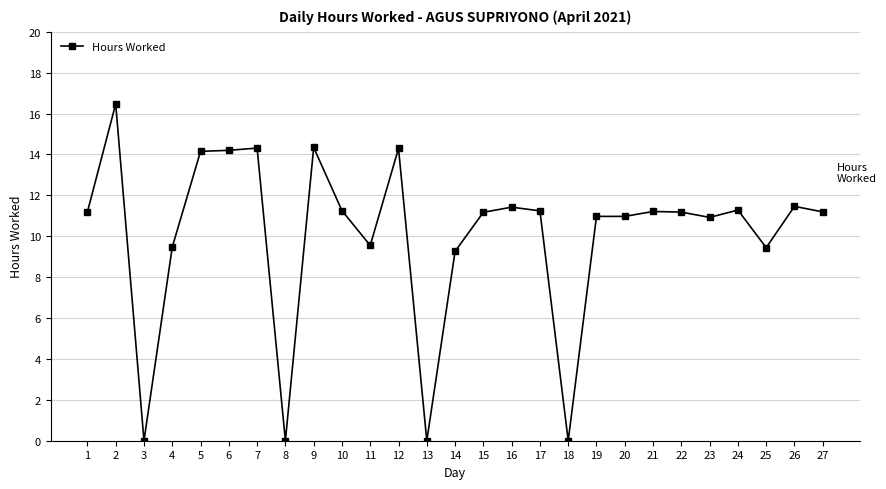

Count the number of categories in the chart.

27